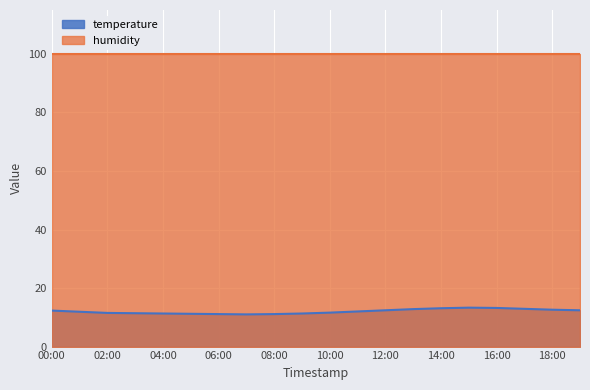

How many distinct data groups are displayed?

2